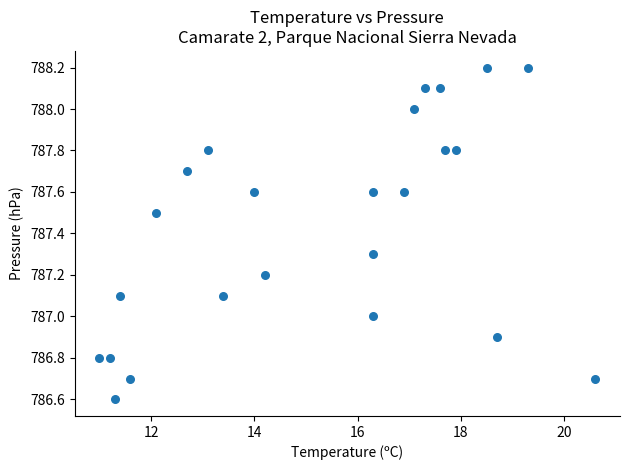

What is the range of Y values (max minus min)?

1.6